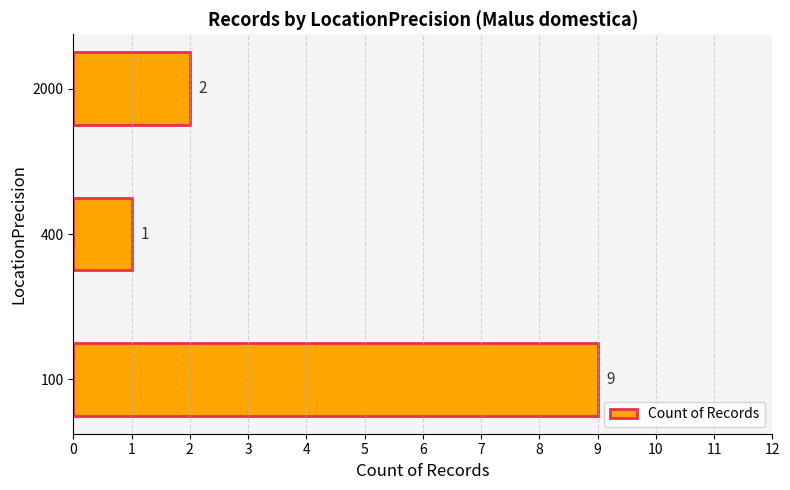

How many values are between 1 and 9?

3